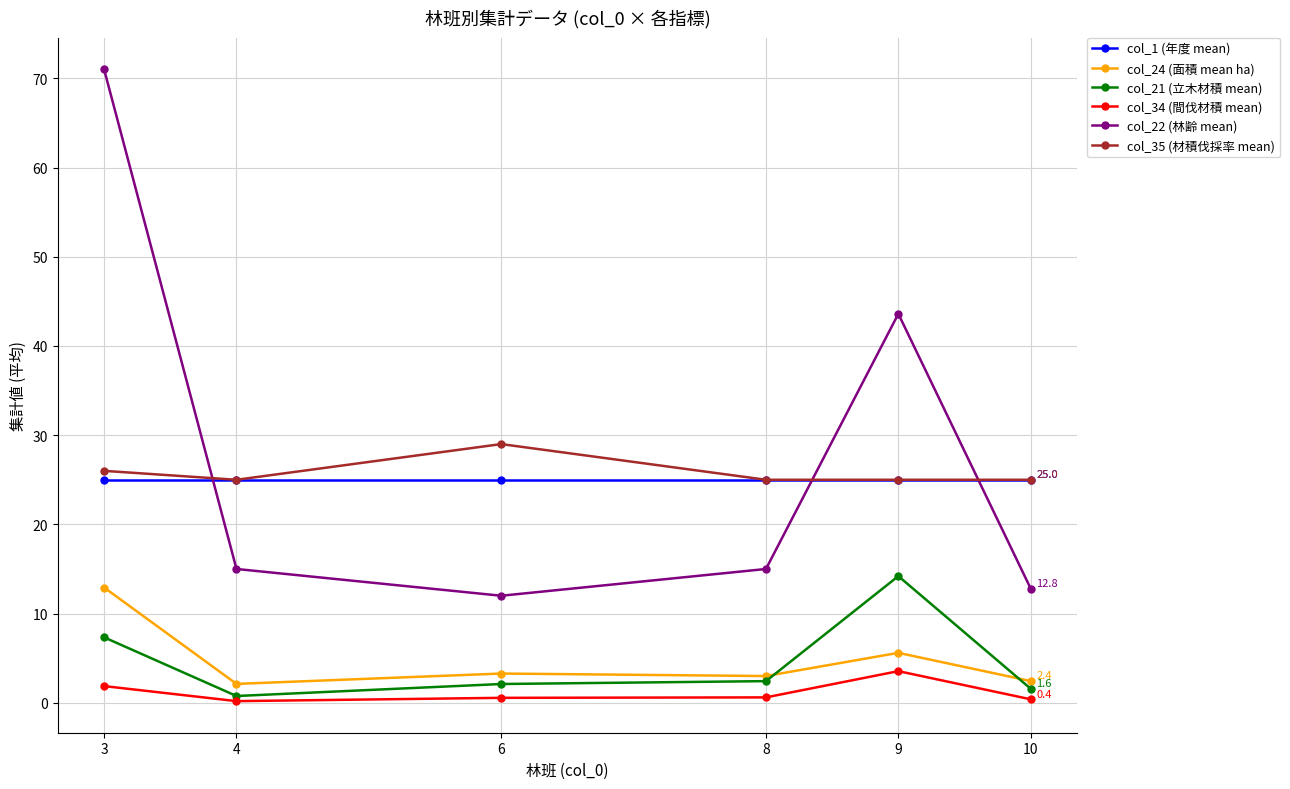

Where is the first local maximum for col_35 (材積伐採率 mean)?

6